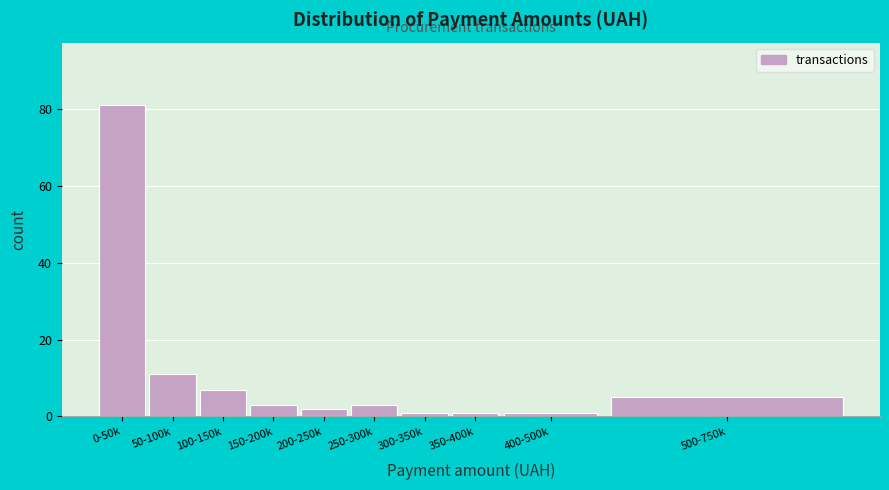

Reading left to right, list all the values displayed in this chart.

0-50k=81	50-100k=11	100-150k=7	150-200k=3	200-250k=2	250-300k=3	300-350k=1	350-400k=1	400-500k=1	500-750k=5